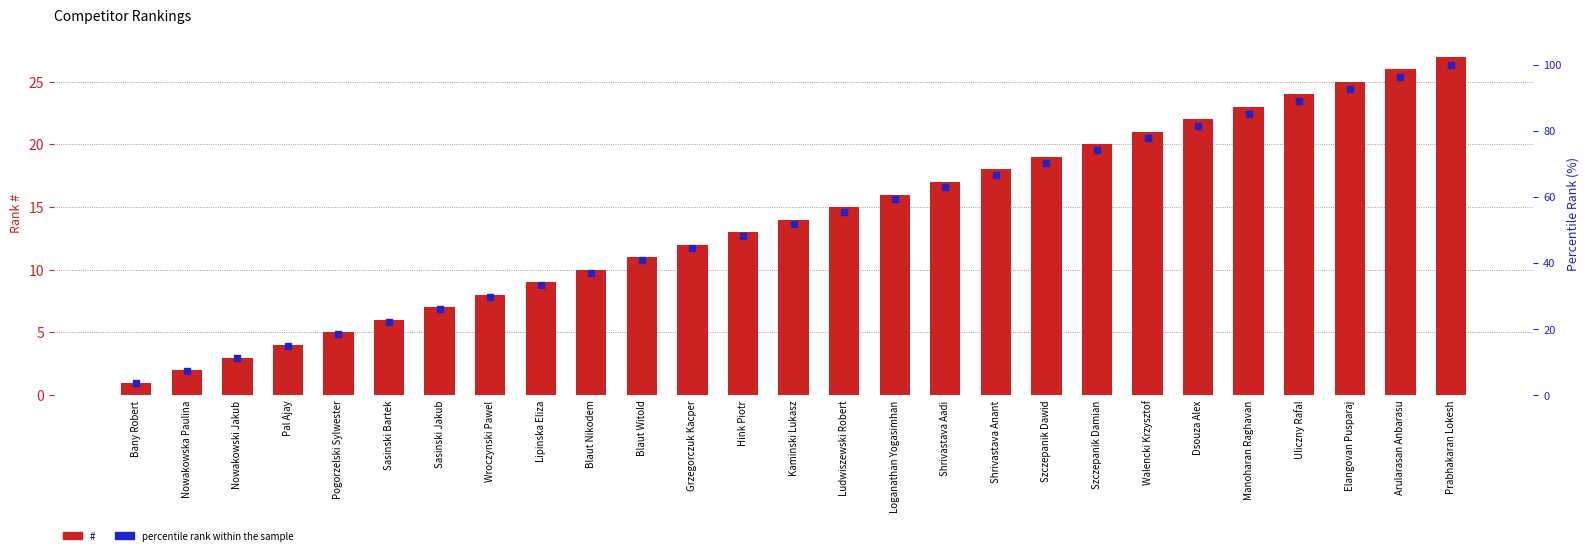

Which series has the widest spread of Y values?

percentile rank within the sample